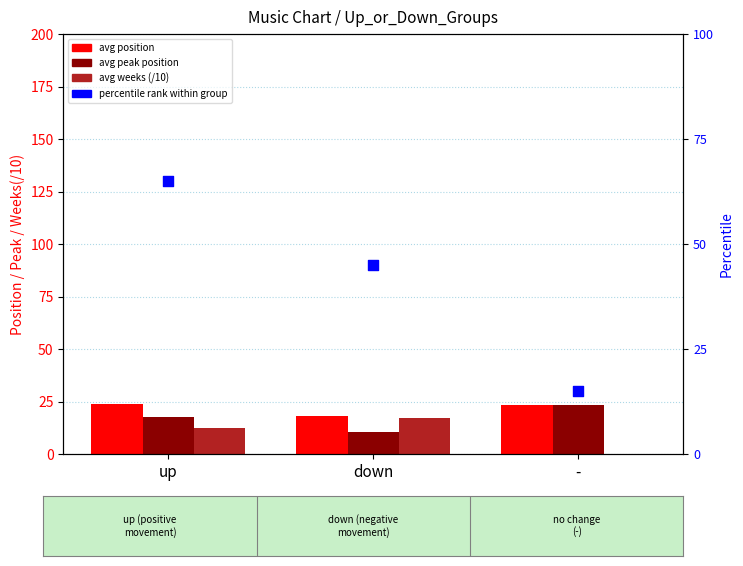

Which series has the largest Y range (max minus min)?

percentile rank